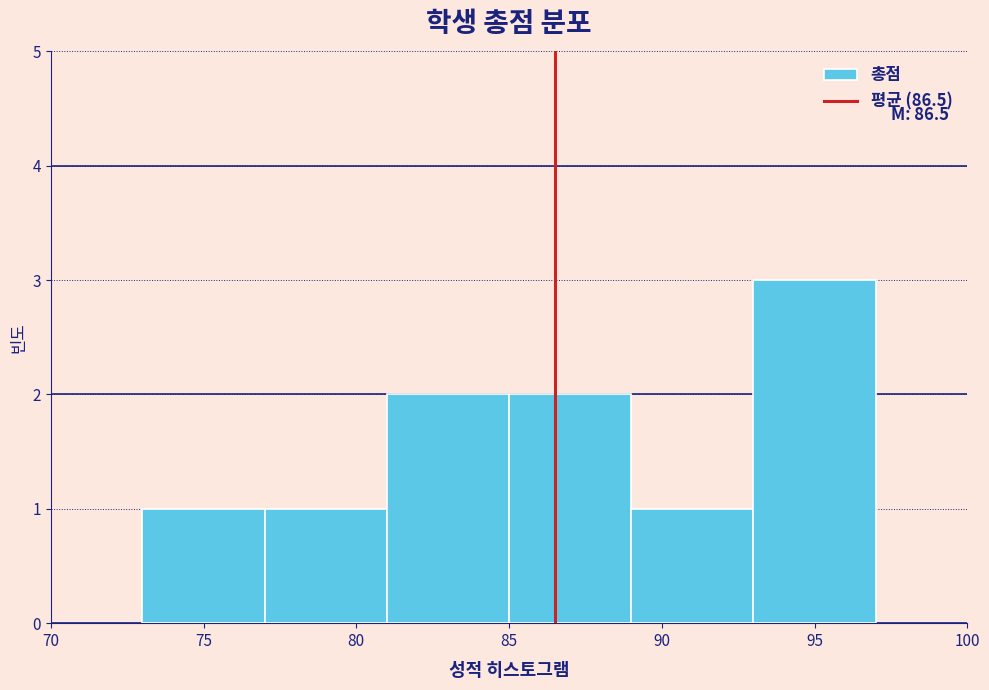

Over which range of the x-axis is the bar tallest?

93 to 97